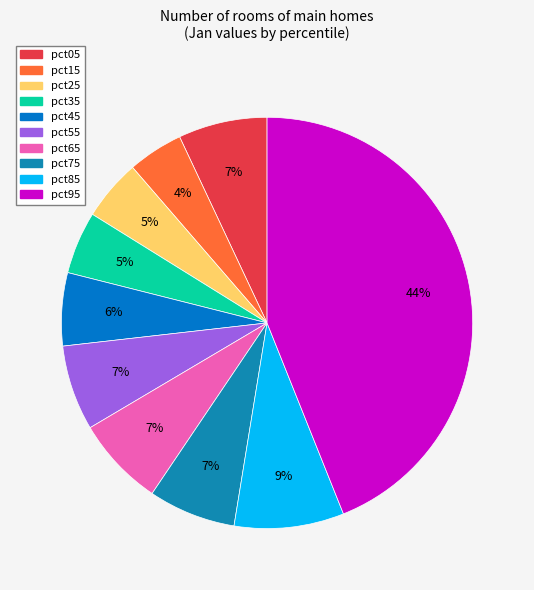

How many segments does this pie chart have?

10